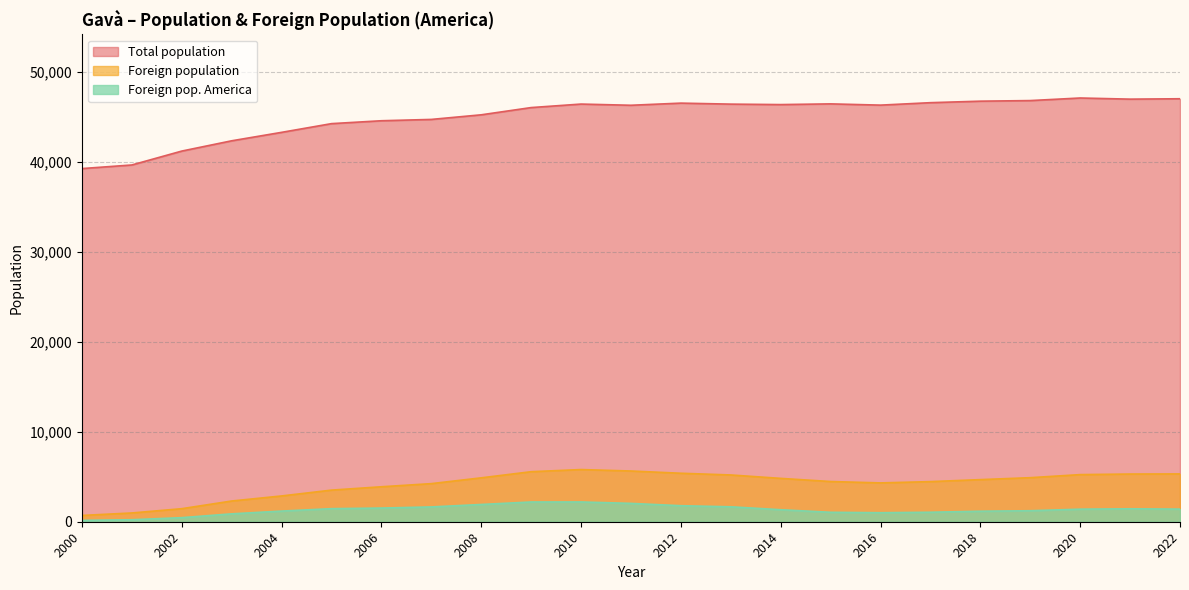

True or false: Foreign pop. America and Foreign population intersect in this chart.

False